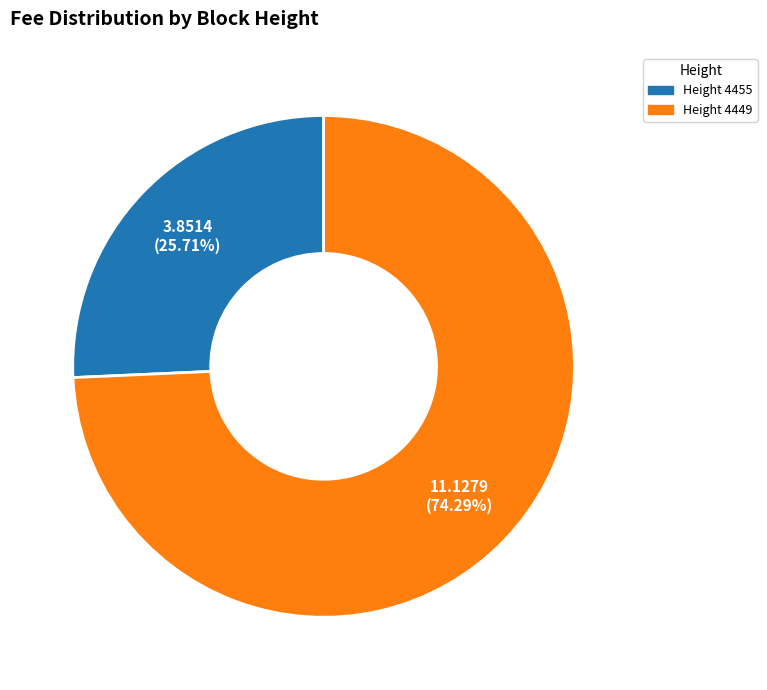

Is there a majority slice in this chart?

Yes